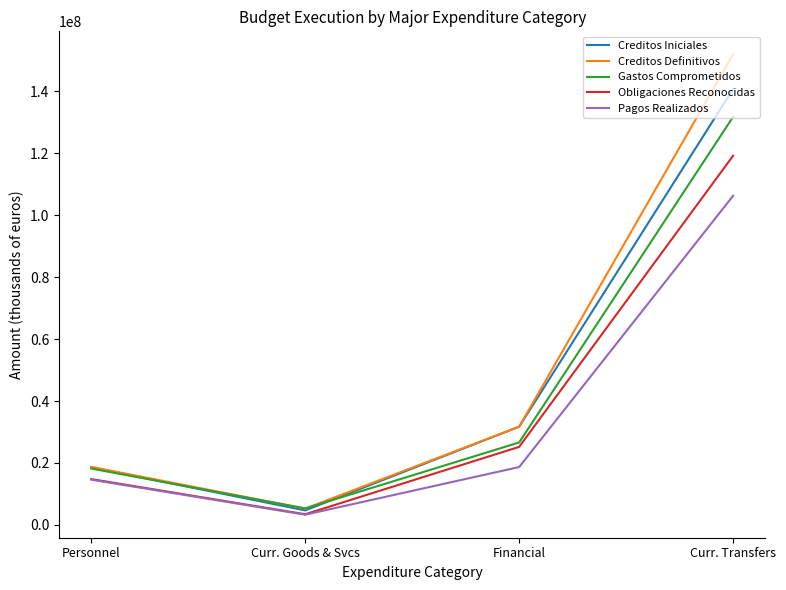

What is the average value of the Pagos Realizados series?

35708762